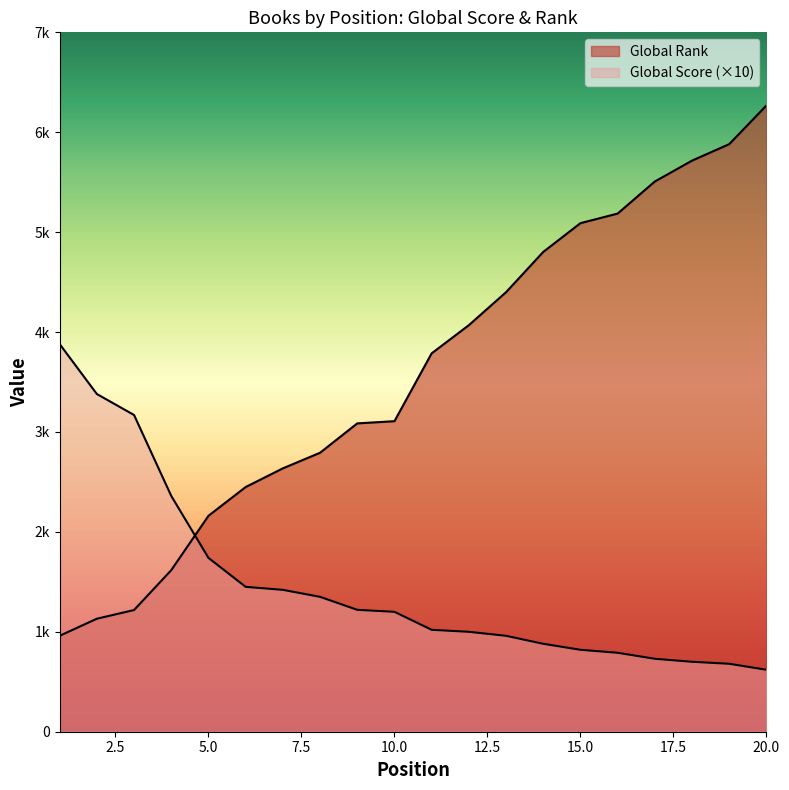

Where do Global Rank (scaled) and Global Score first cross each other?

4 and 5